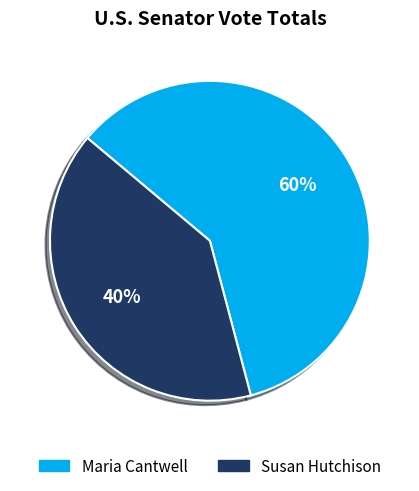

Rank the categories by value from lowest to highest.

Susan Hutchison, Maria Cantwell